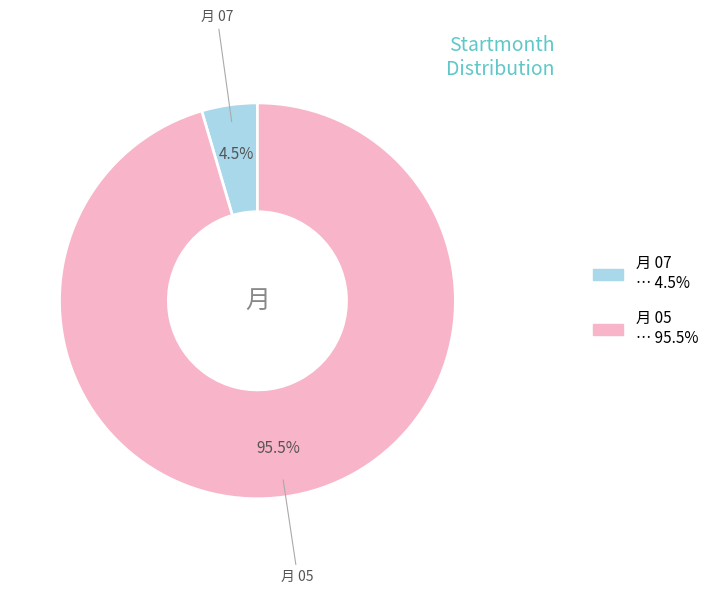

To the nearest percent, what is the difference between the largest and smallest slice percentages?

91%